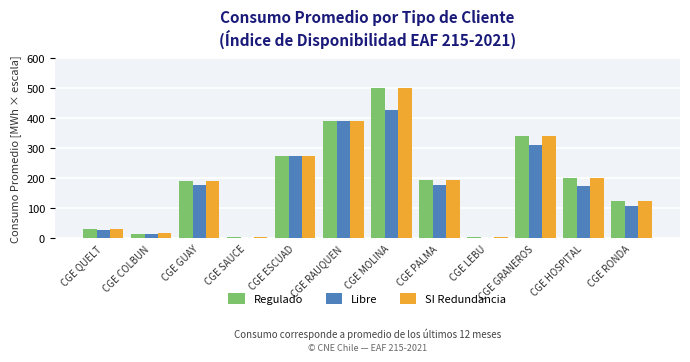

What is the difference between the second highest and minimum values in the SI Redundancia series?

388.1